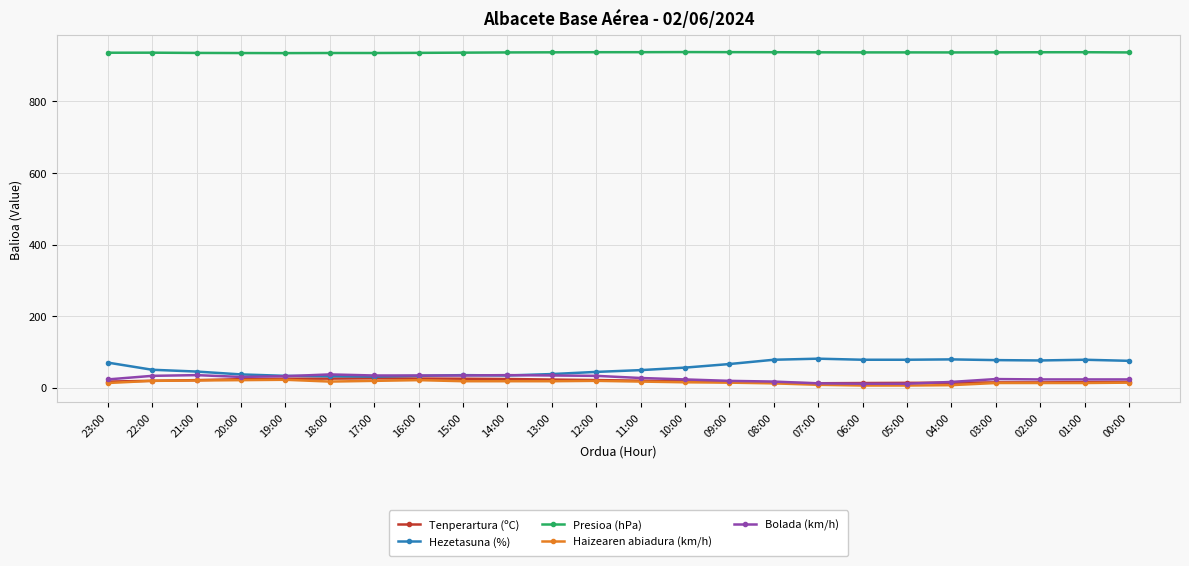

Is it true that Haizearen abiadura (km/h) equals 20.0 at 21:00?

True